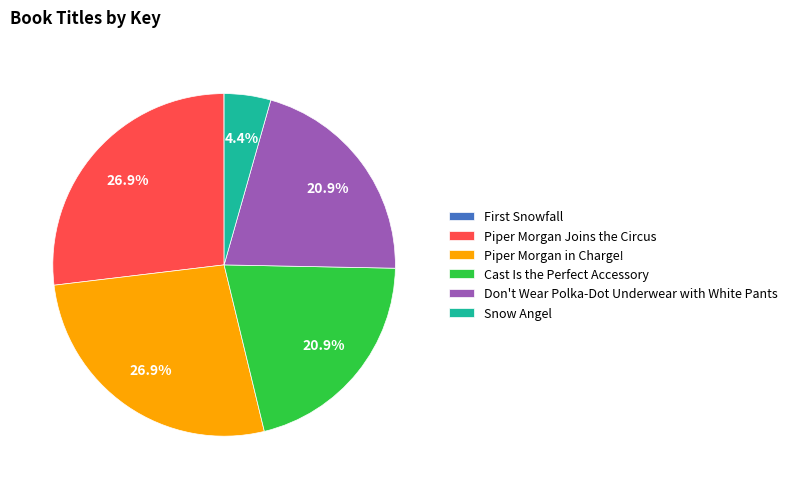

What portion of the pie excludes Snow Angel?

95.6%